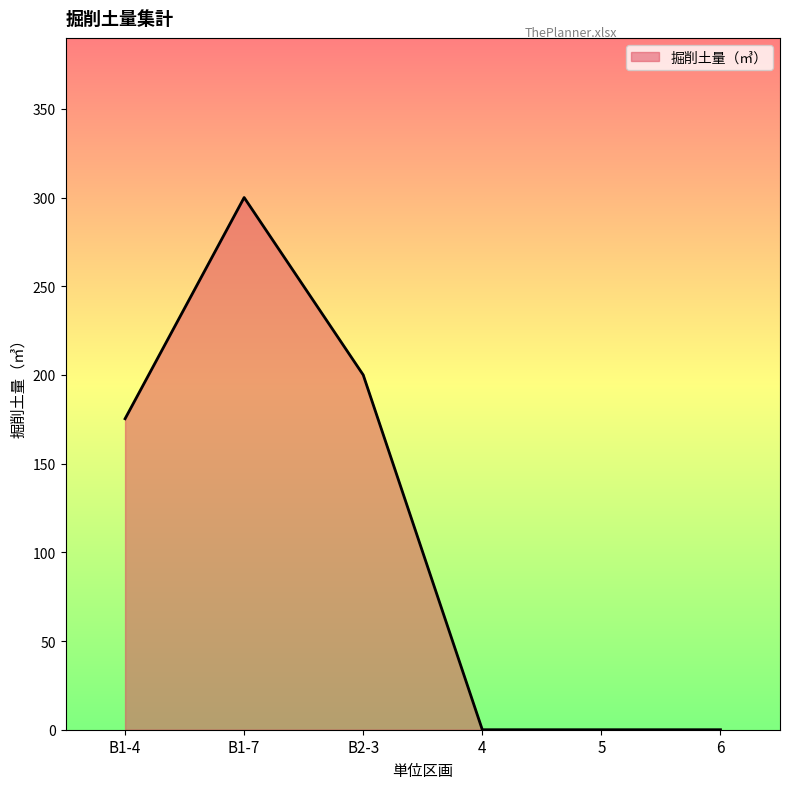

The value at 5 is 104.5. True or false?

False